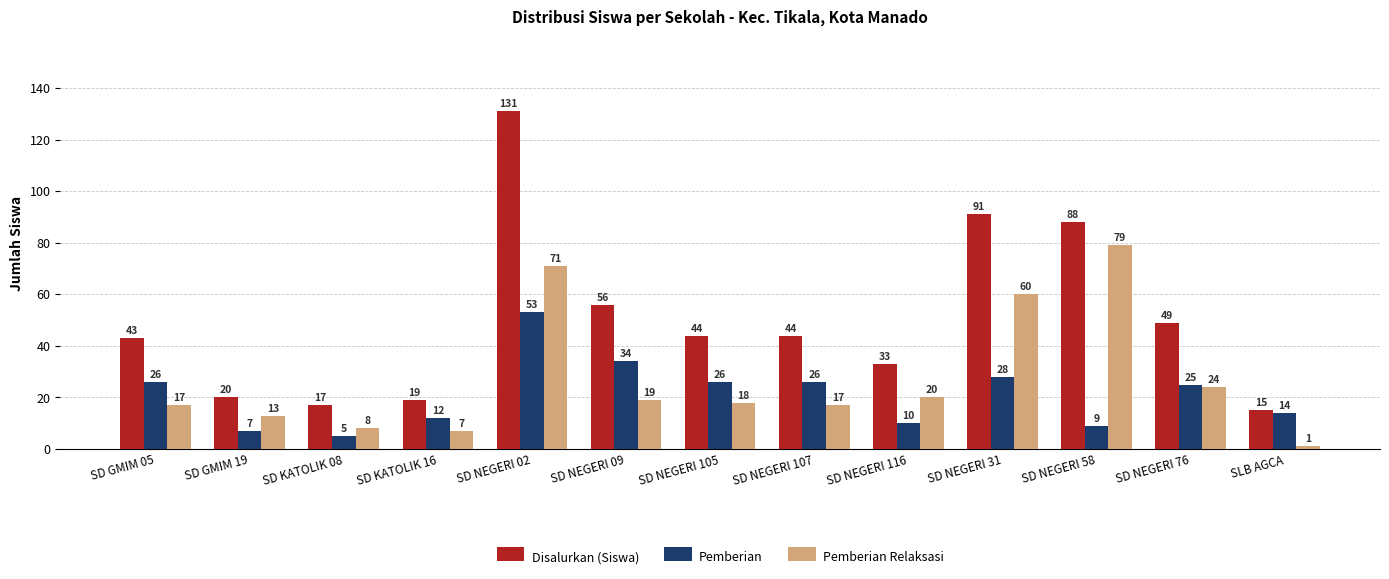

List the series in order of their overall mean, highest first.

Disalurkan (Siswa), Pemberian Relaksasi, Pemberian